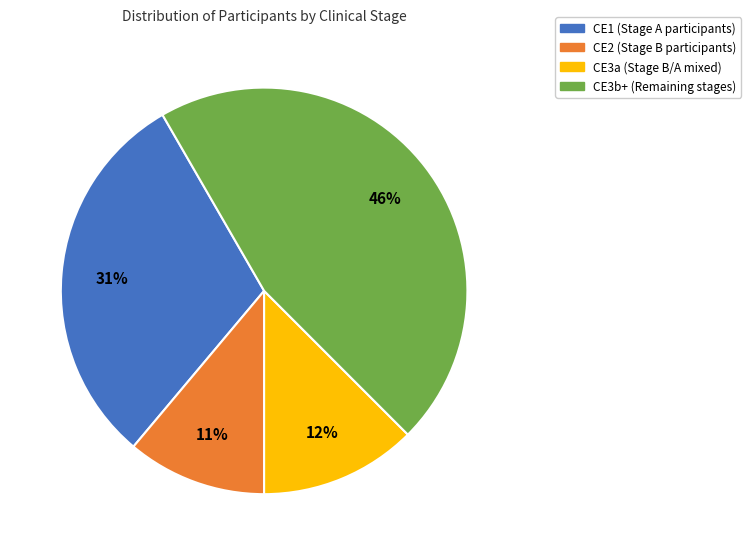

To the nearest percent, what is the difference between the largest and smallest slice percentages?

35%